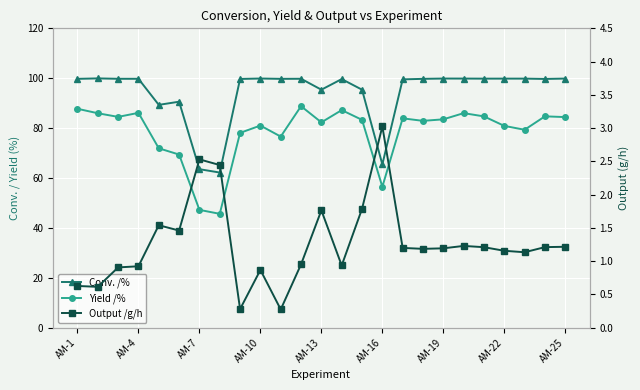

Which series has the widest spread of values?

Yield /%